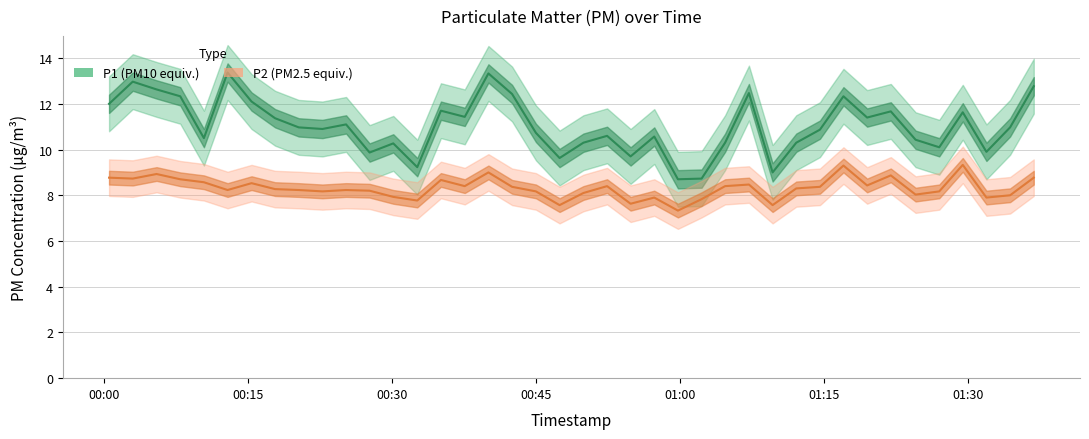

What is the maximum value for P2 (PM2.5 equiv.)?

9.3